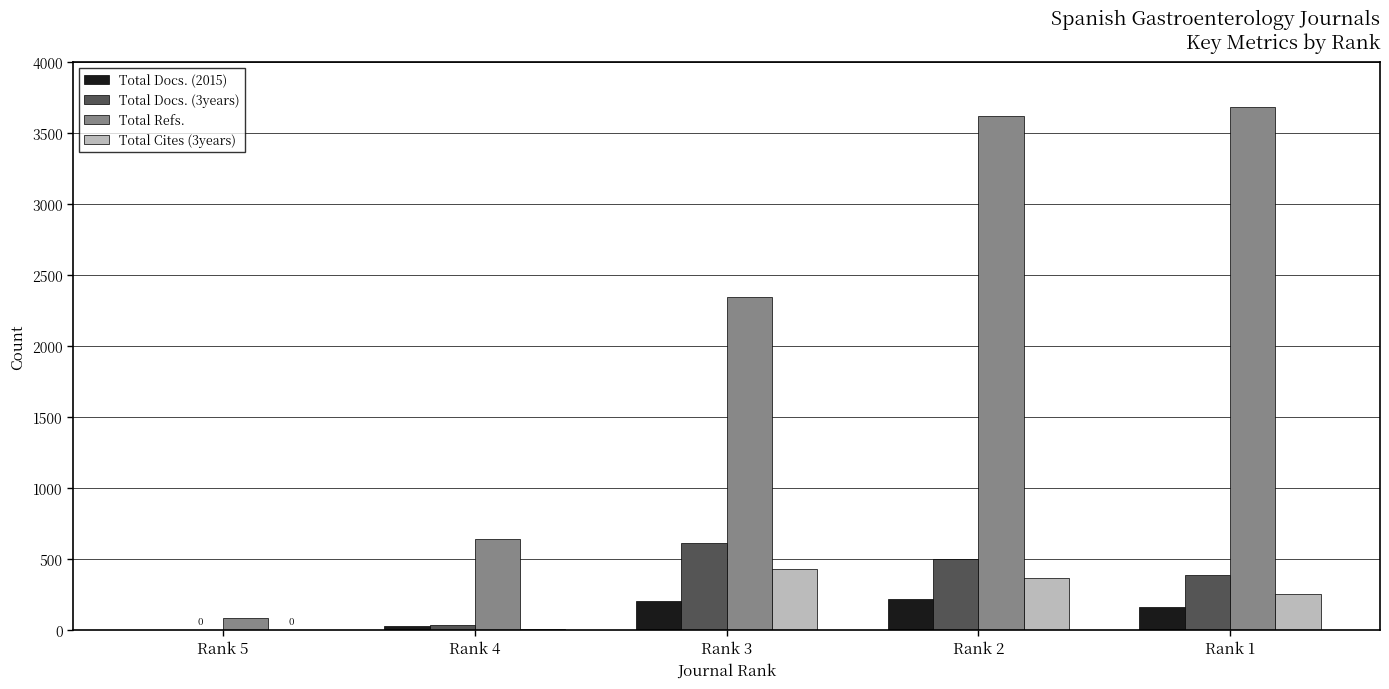

What is the sum of all Total Docs. (2015) values?

617